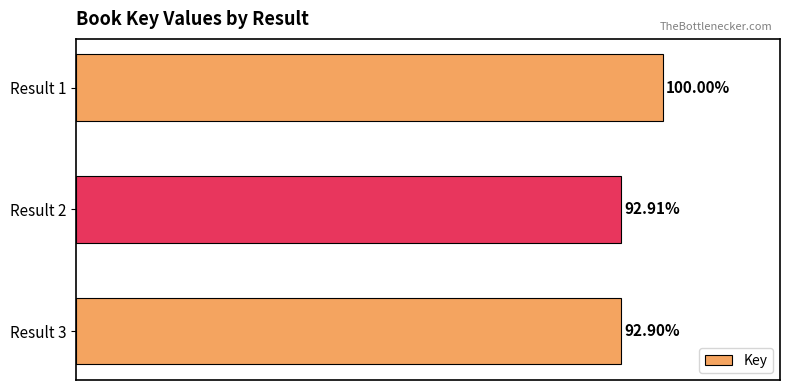

Which has a higher value, Result 2 or Result 1?

Result 1